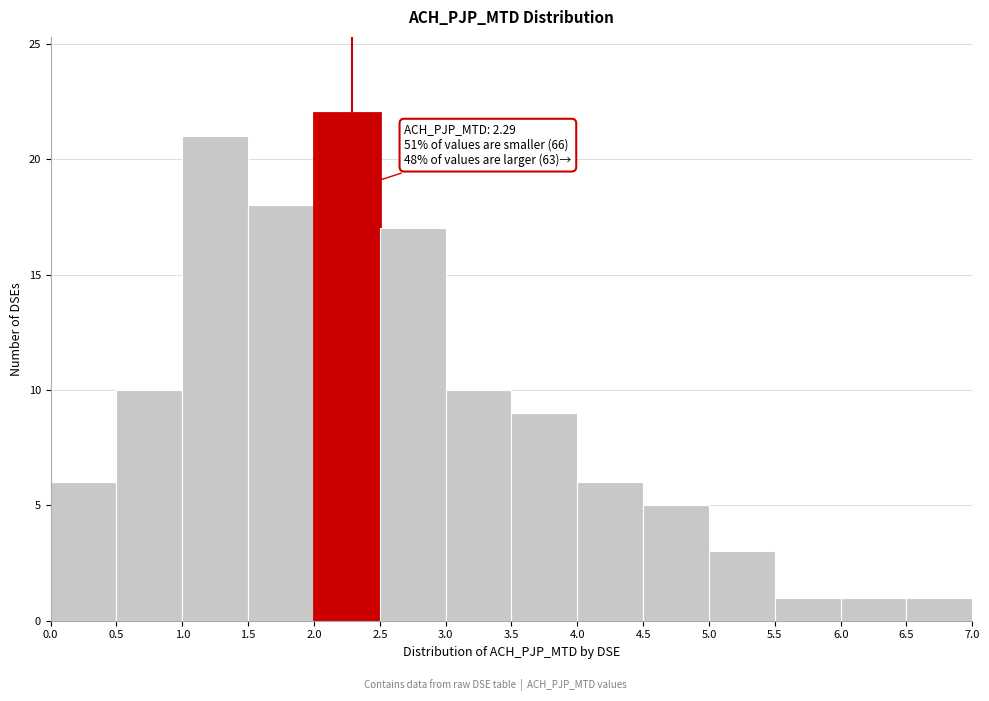

Which range on the x-axis has the tallest bar?

2.0 to 2.5